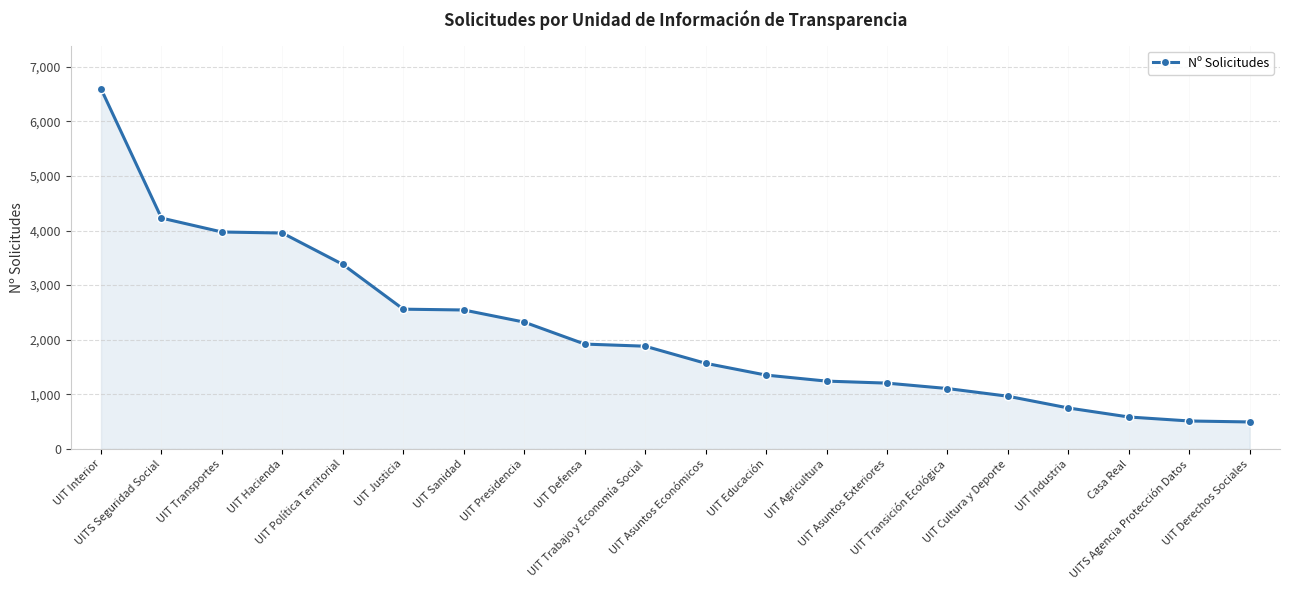

Approximately how many times larger is the value at UIT Agricultura compared to UIT Transición Ecológica?

1.1